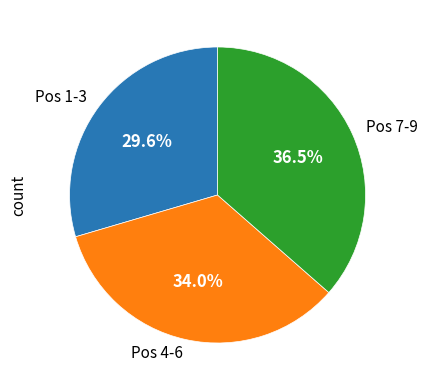

What is the ratio of the value at Pos 7-9 to the value at Pos 1-3?

1.2